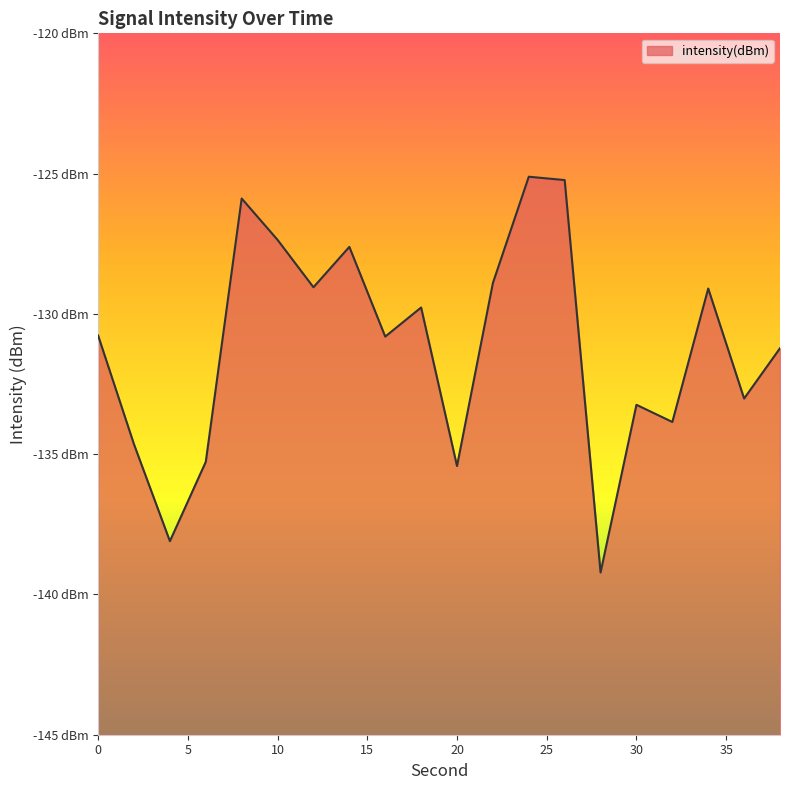

Is it true that the value at 22 is -229.9?

False